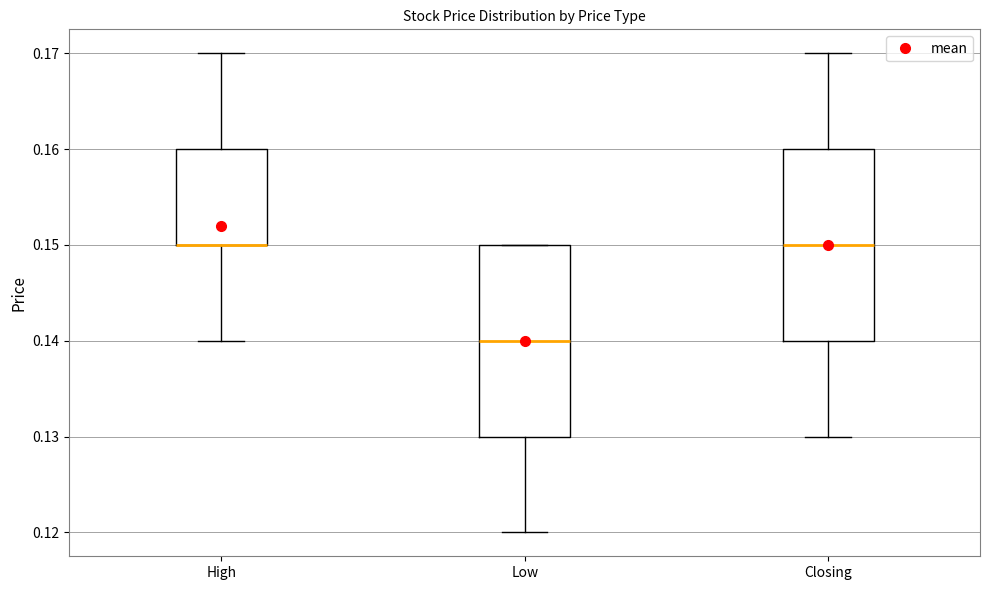

Reading left to right, transcribe this box plot: for each box, give where its median line is, the range the box spans, and where its two whiskers end, as read against the y-axis. The values are not printed on the chart, so give them approximately, as read against the axis.

High: median 0.15 (drawn on the box's lower edge), box 0.15 to 0.16, whiskers 0.14 to 0.17
Low: median 0.14, box 0.13 to 0.15, whiskers 0.12 to 0.15
Closing: median 0.15, box 0.14 to 0.16, whiskers 0.13 to 0.17